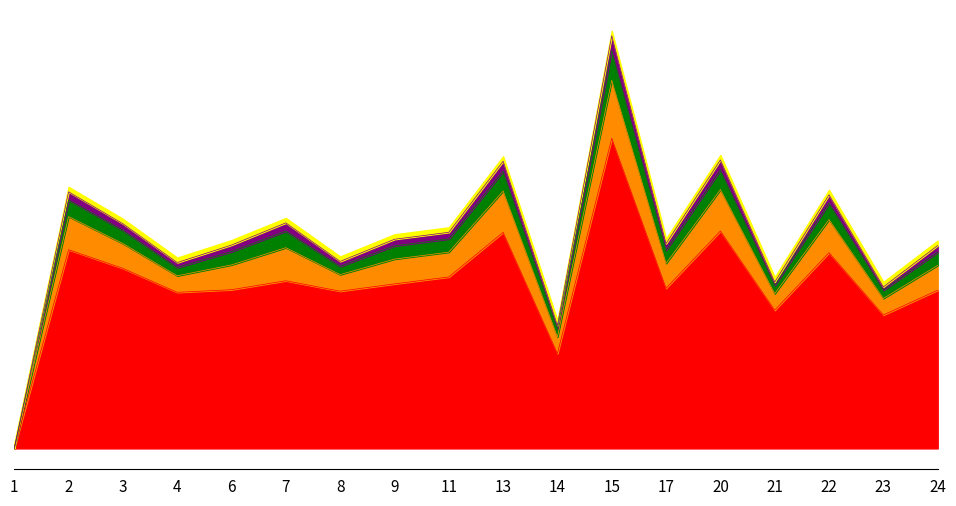

Is it true that UT equals 0.5 at 8?

False